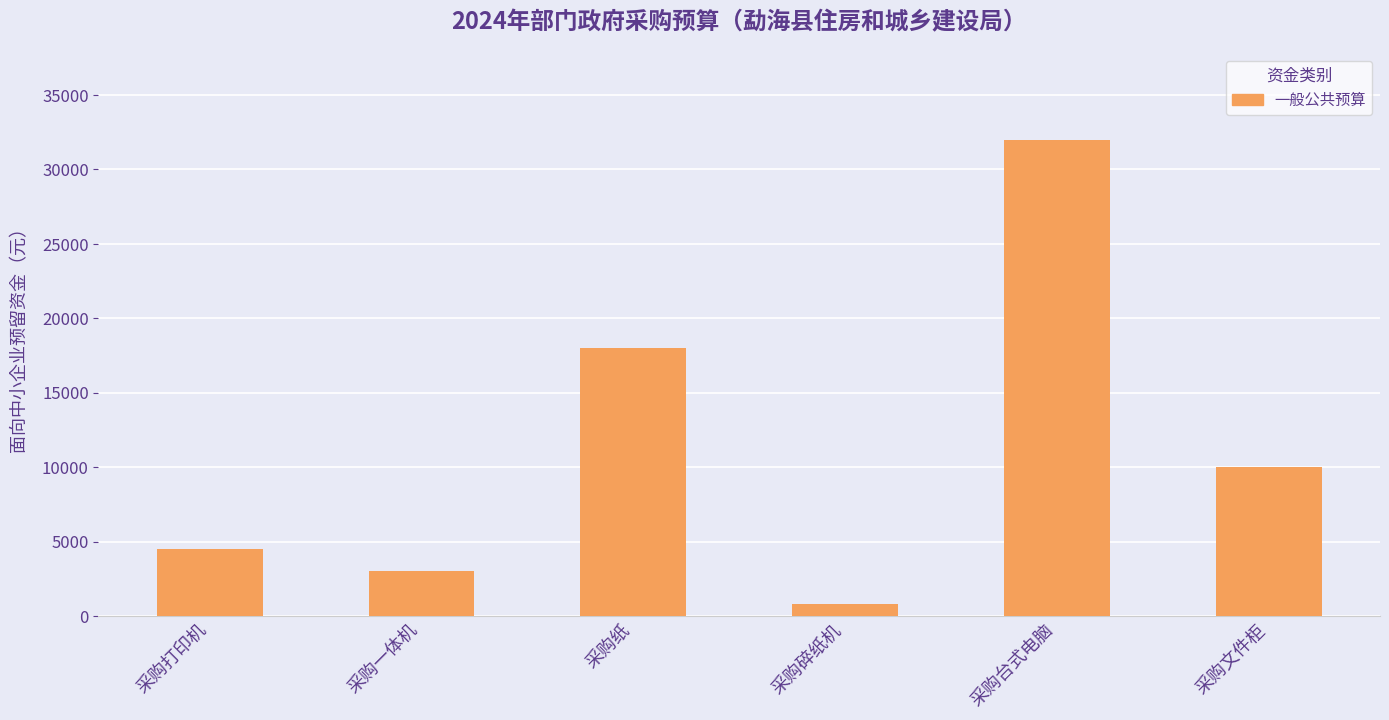

Reading right to left, extract all data points from this chart.

10000	32000	800	18000	3000	4500